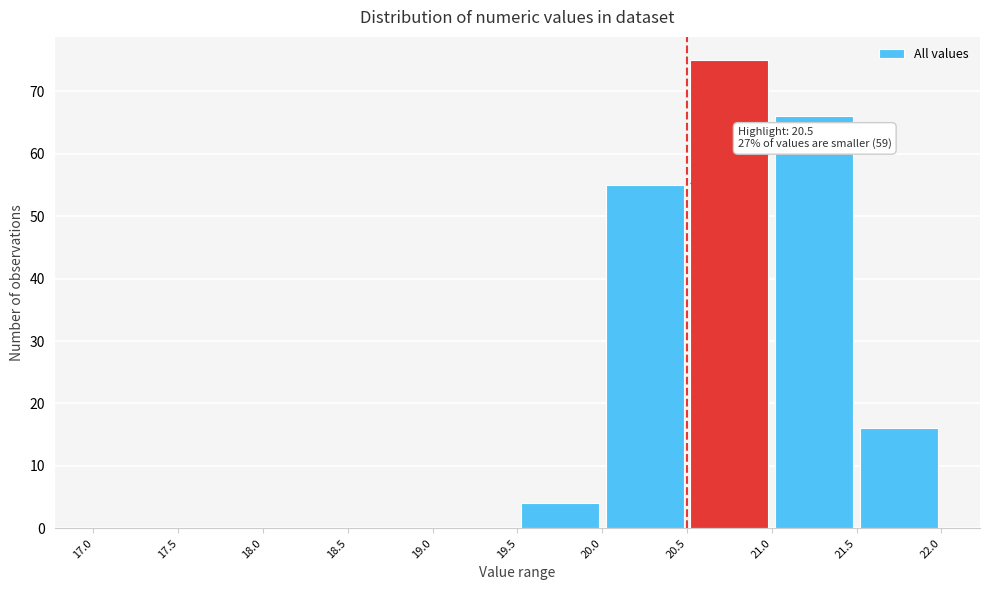

Over which range of the x-axis is the bar tallest?

20.5 to 21.0